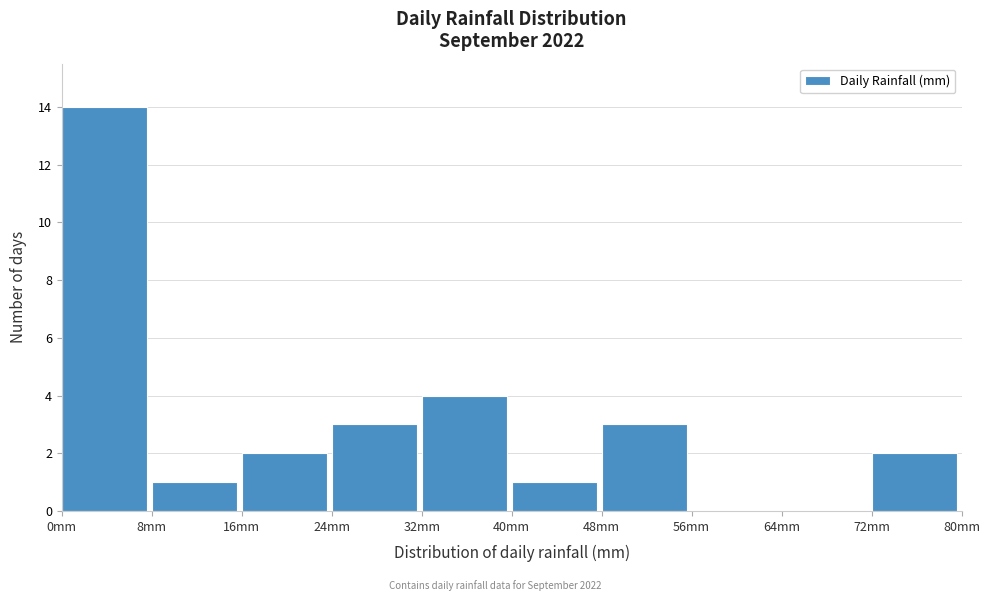

Reading left to right, transcribe this chart: for each bar, give the range it covers on the x-axis and its height. The values are not printed on the chart, so give them approximately, as read against the axis.

0 to 8: 14
8 to 16: 1
16 to 24: 2
24 to 32: 3
32 to 40: 4
40 to 48: 1
48 to 56: 3
56 to 64: 0
64 to 72: 0
72 to 80: 2